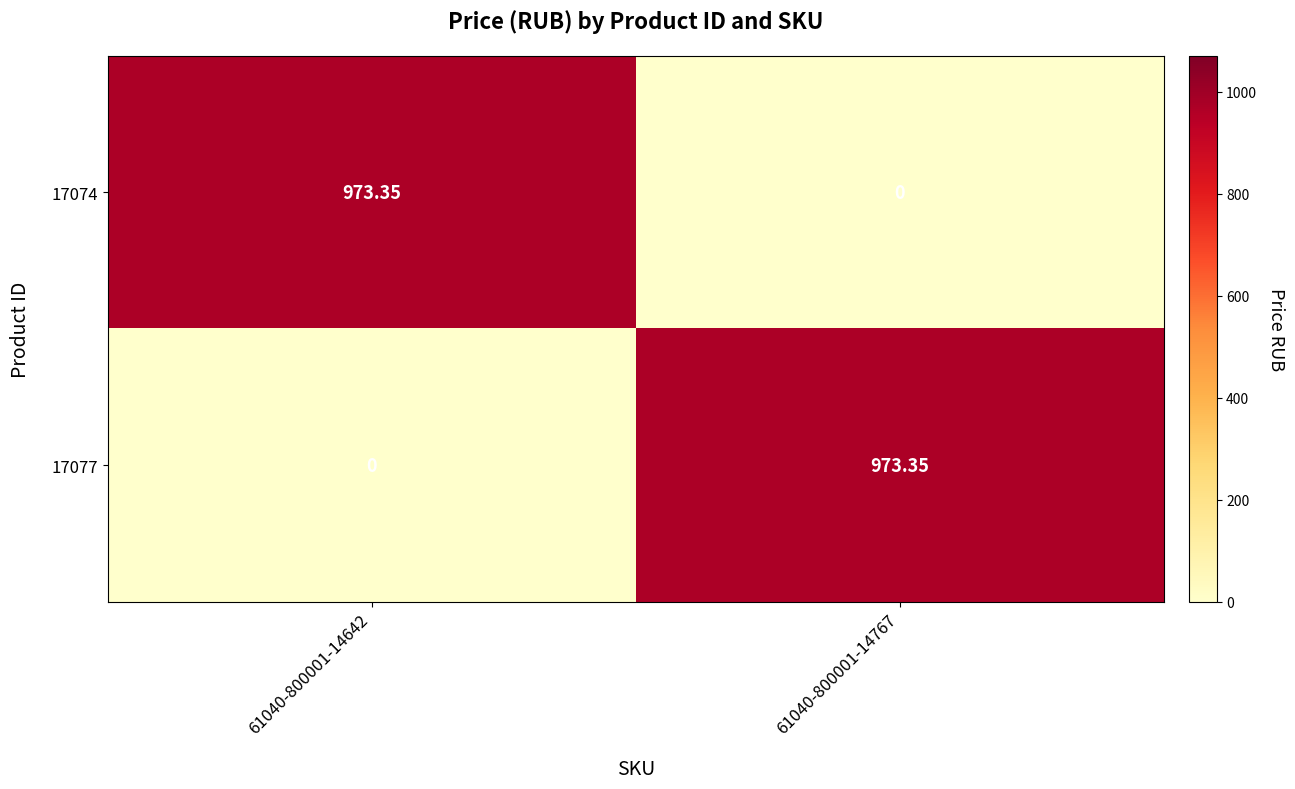

What is the total value across all series at 61040-800001-14767?

973.4